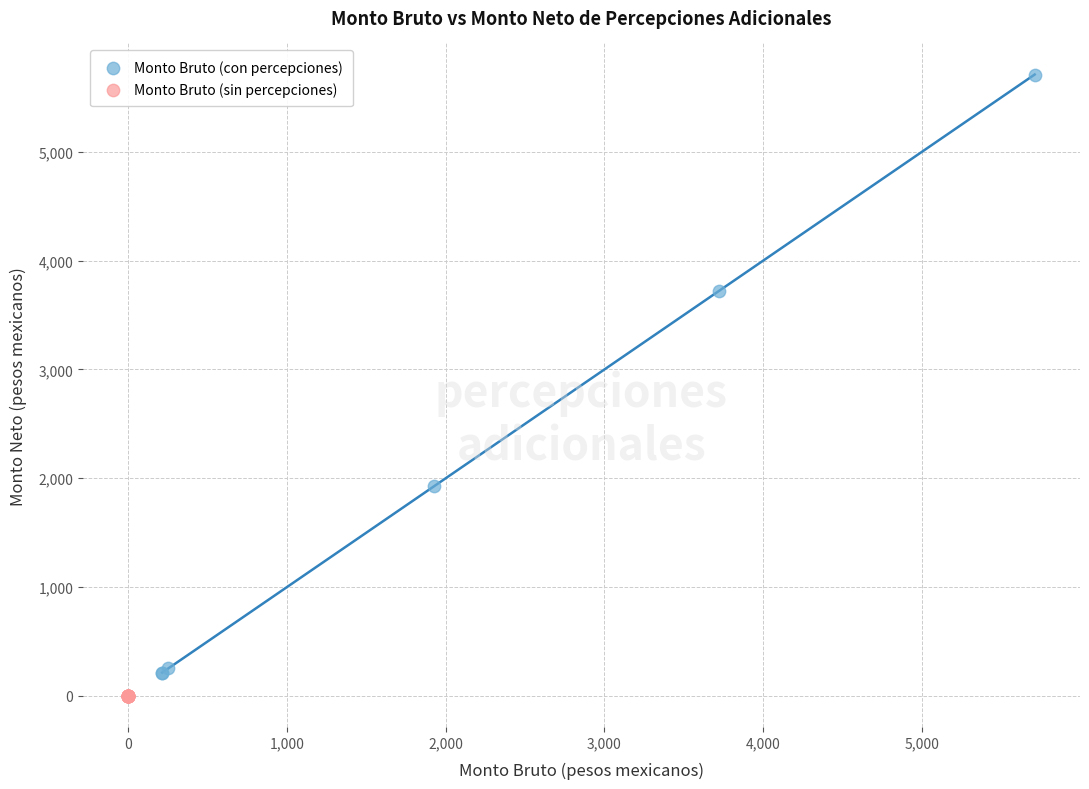

Which series contains the highest Y value?

Monto Bruto (con percepciones)